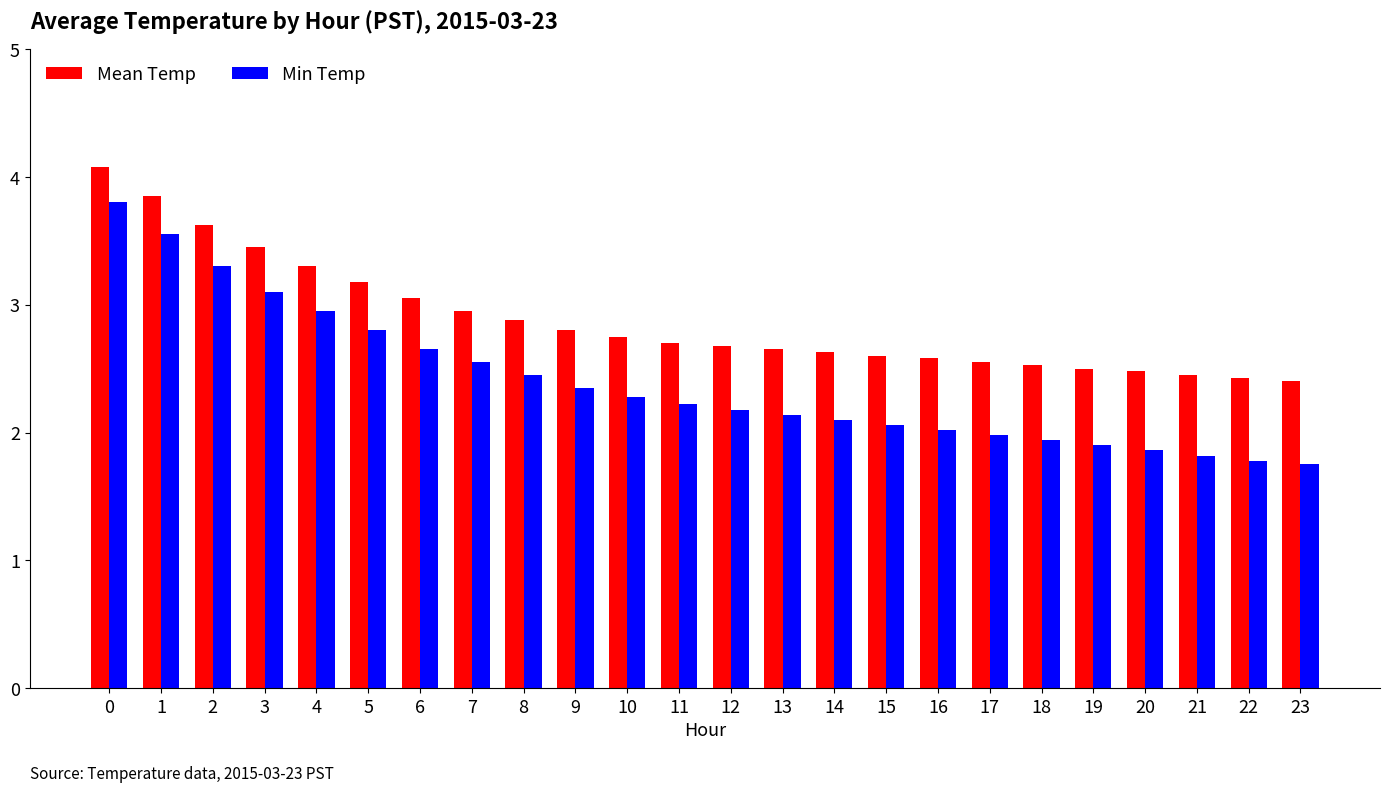

What value does the Min Temp series have at 4?

3.0